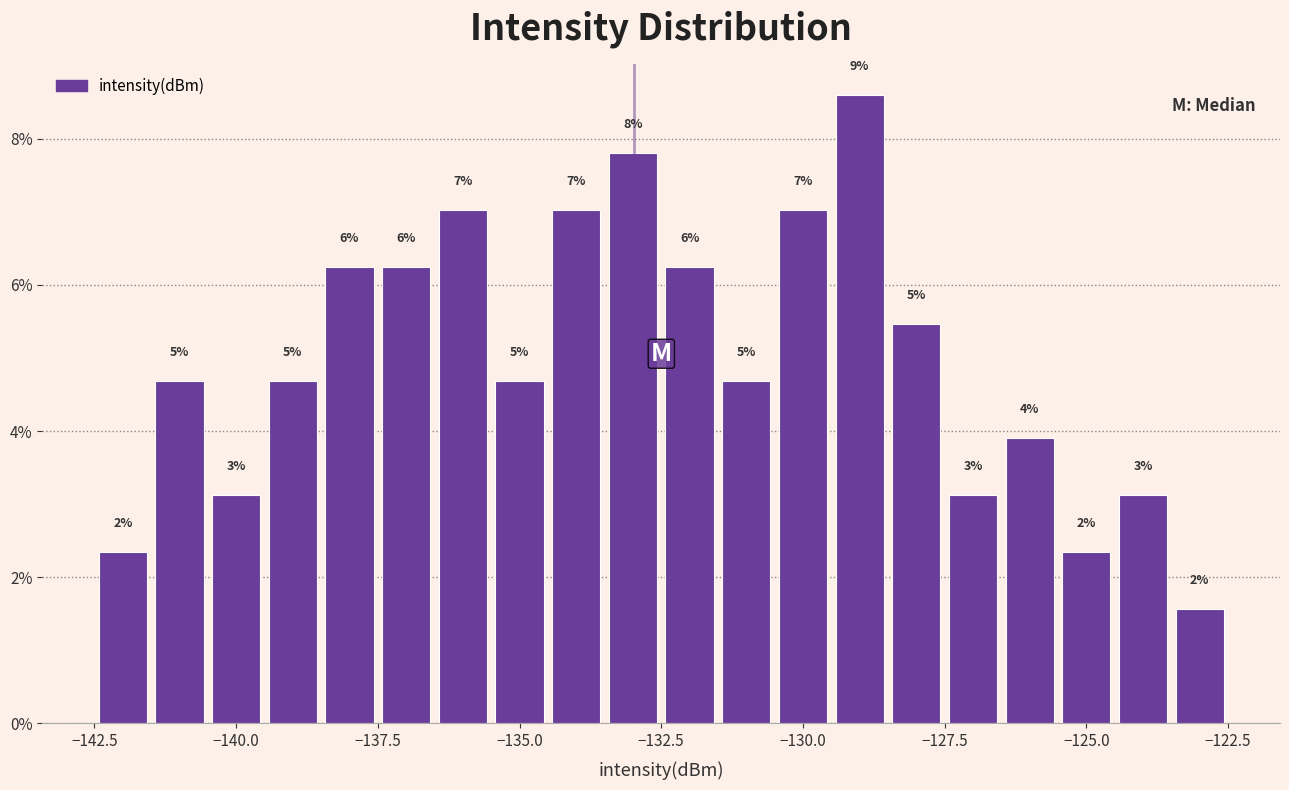

Around what value on the x-axis is the tallest bar? Give the approximate position of its centre, as read against the axis.

-129.0